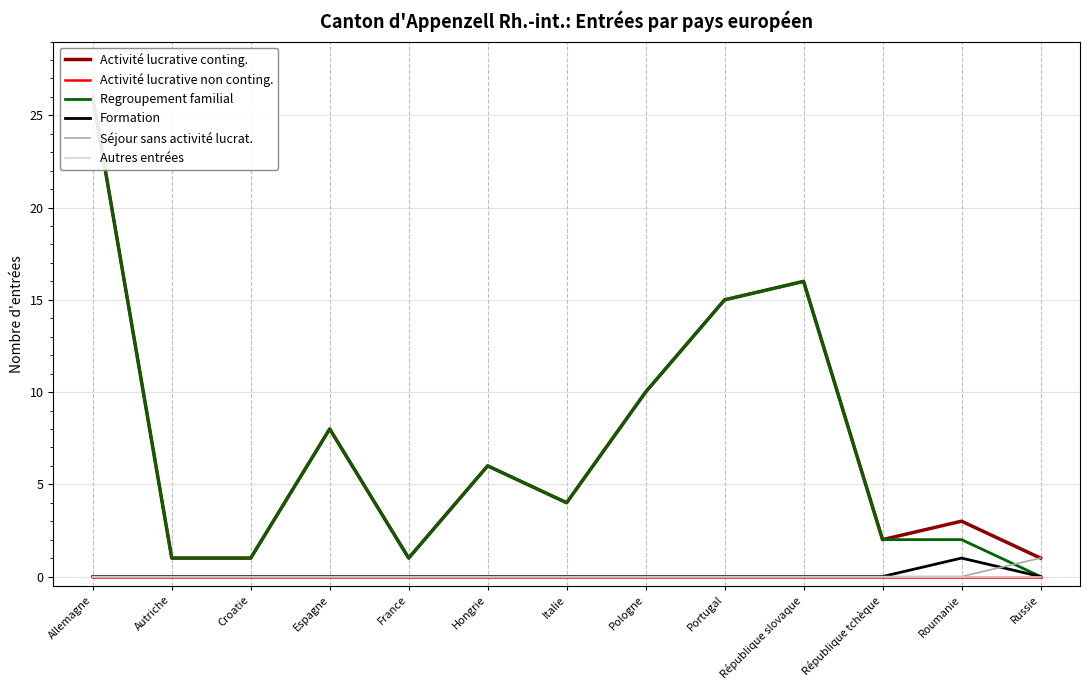

What is the total value across all series at Roumanie?

6